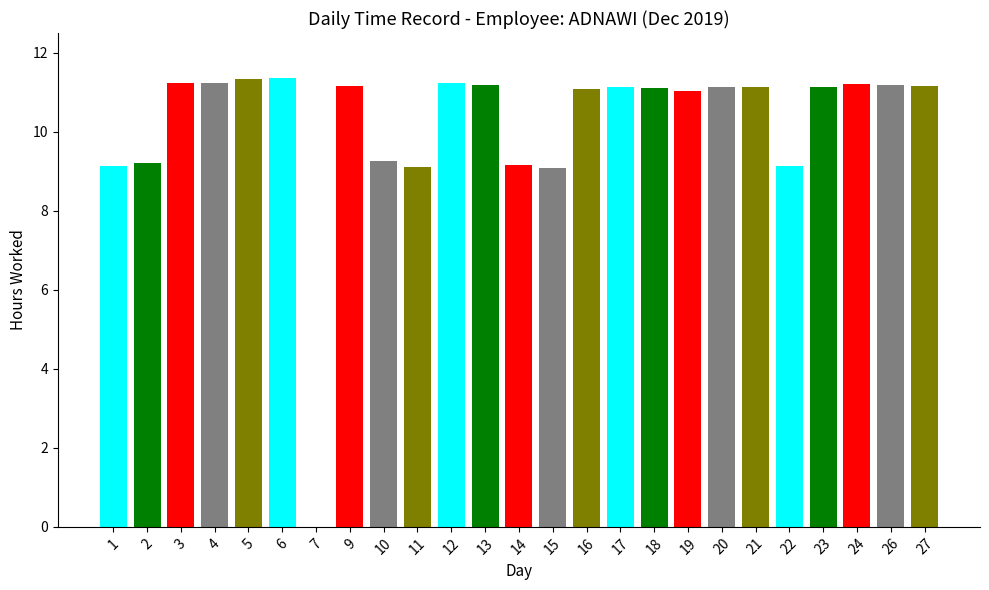

Is it true that the value at 13 is 11.2?

True